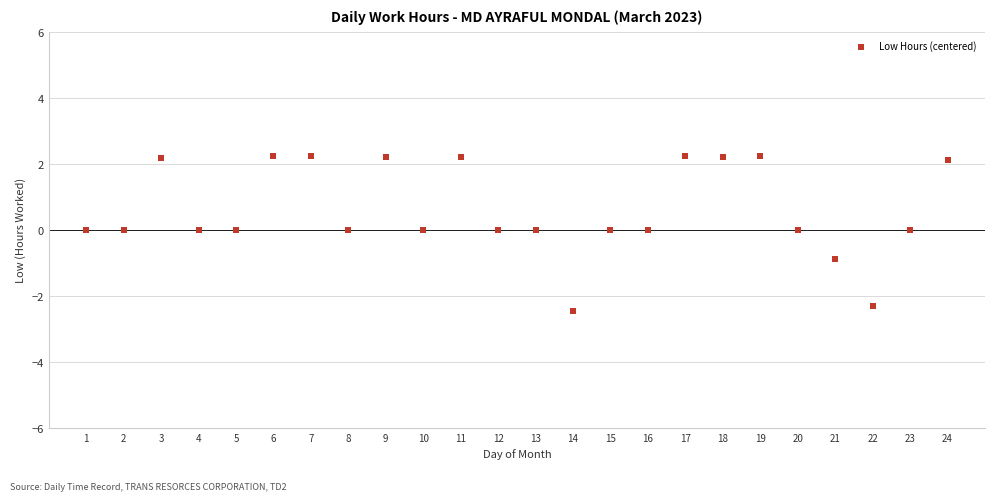

List the coordinates of all points as (Y, X) pairs, reading left to right.

(0.0, 1.0)  (0.0, 2.0)  (2.2, 3.0)  (0.0, 4.0)  (0.0, 5.0)  (2.2, 6.0)  (2.2, 7.0)  (0.0, 8.0)  (2.2, 9.0)  (0.0, 10.0)  (2.2, 11.0)  (0.0, 12.0)  (0.0, 13.0)  (-2.5, 14.0)  (0.0, 15.0)  (0.0, 16.0)  (2.2, 17.0)  (2.2, 18.0)  (2.2, 19.0)  (0.0, 20.0)  (-0.9, 21.0)  (-2.3, 22.0)  (0.0, 23.0)  (2.1, 24.0)